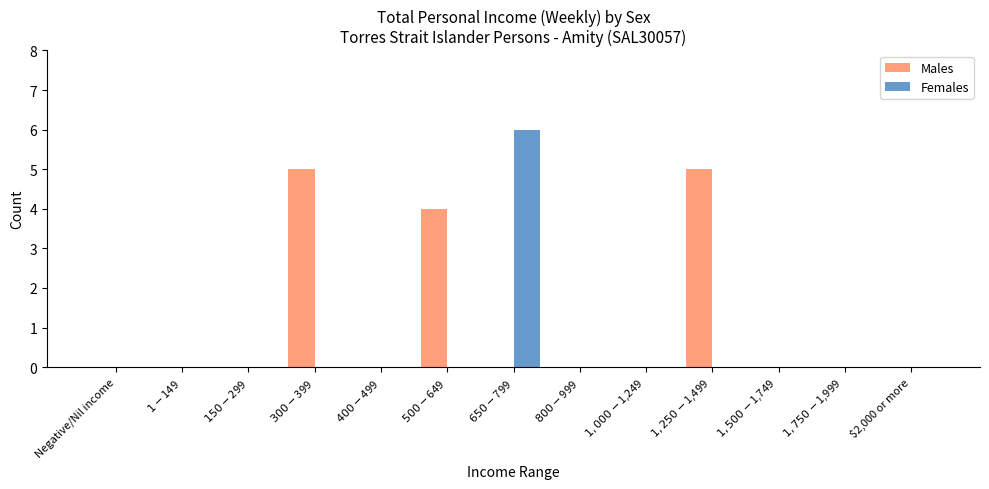

Which series has the largest total across all categories?

Males